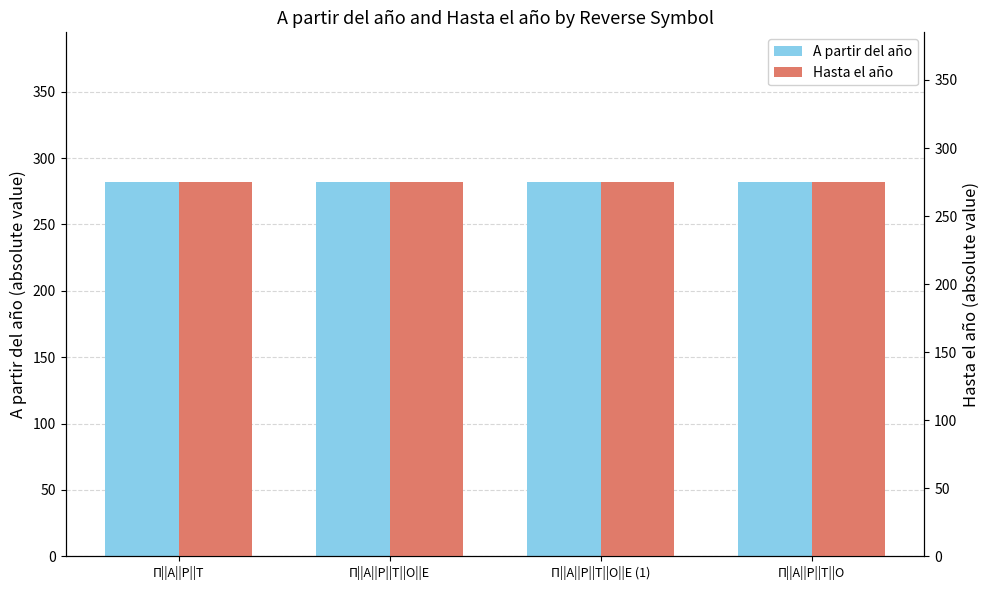

What is the highest value of the Hasta el año series?

275